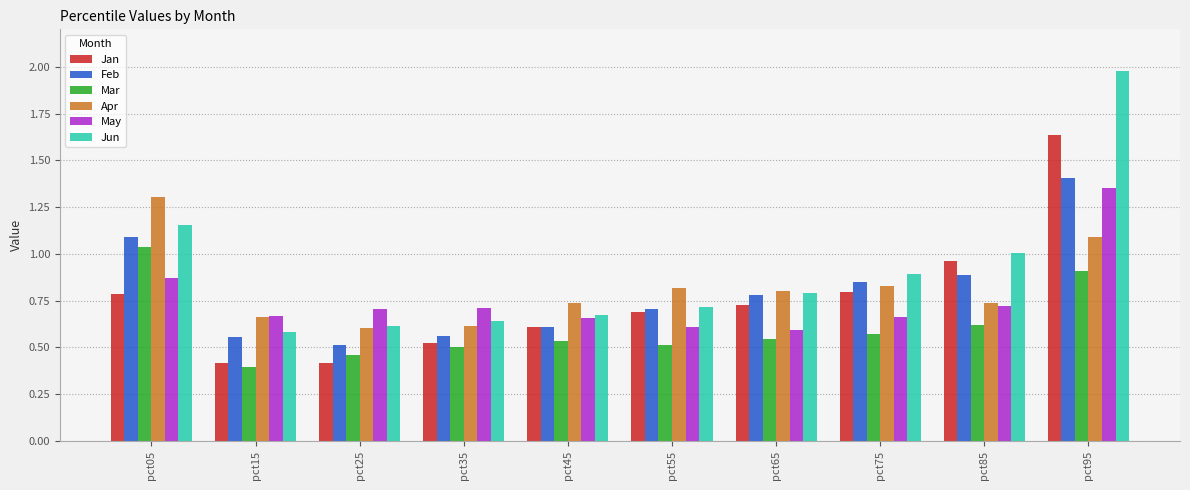

How many bars are there in total?

60